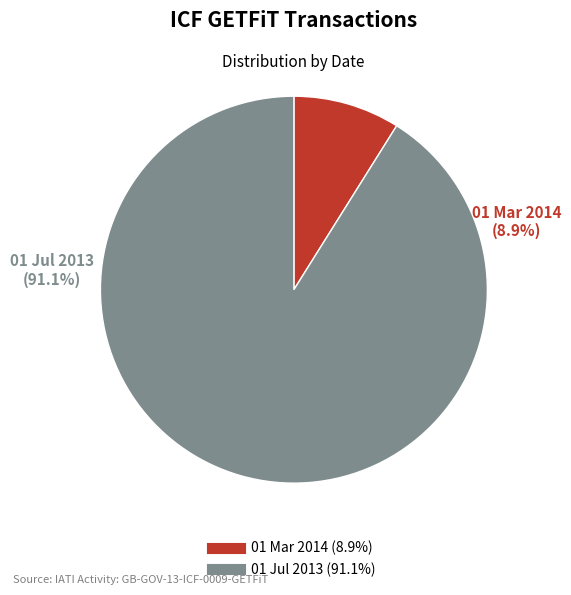

How many segments does this pie chart have?

2